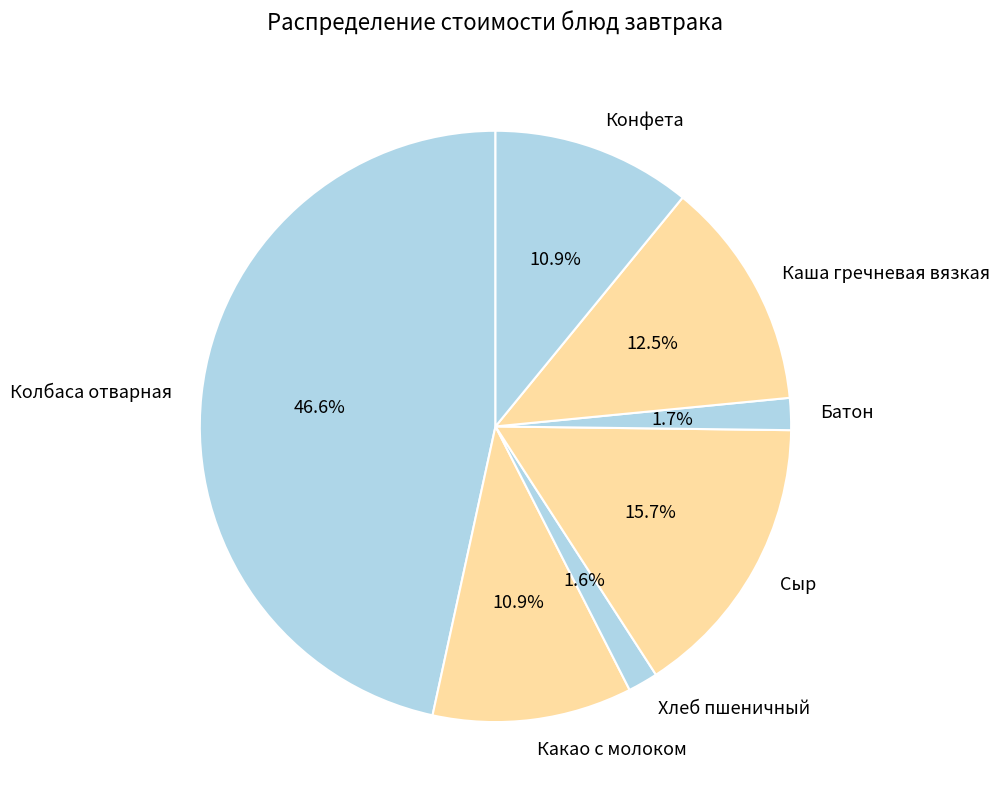

Is there any slice that represents more than half of the pie?

No